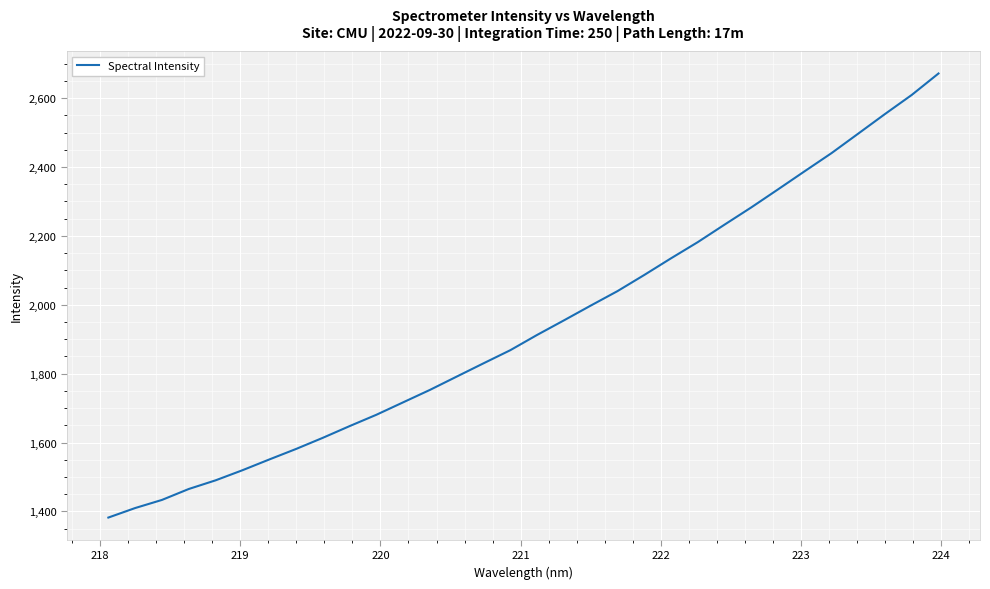

What is the smallest value displayed?

1382.2